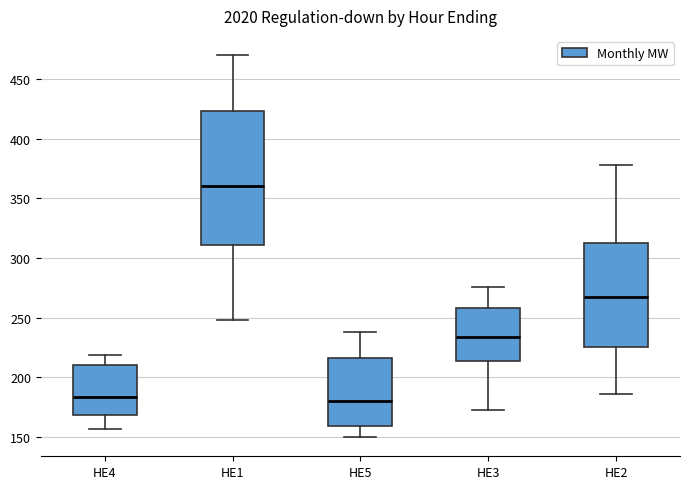

Which box has the highest median line?

HE1